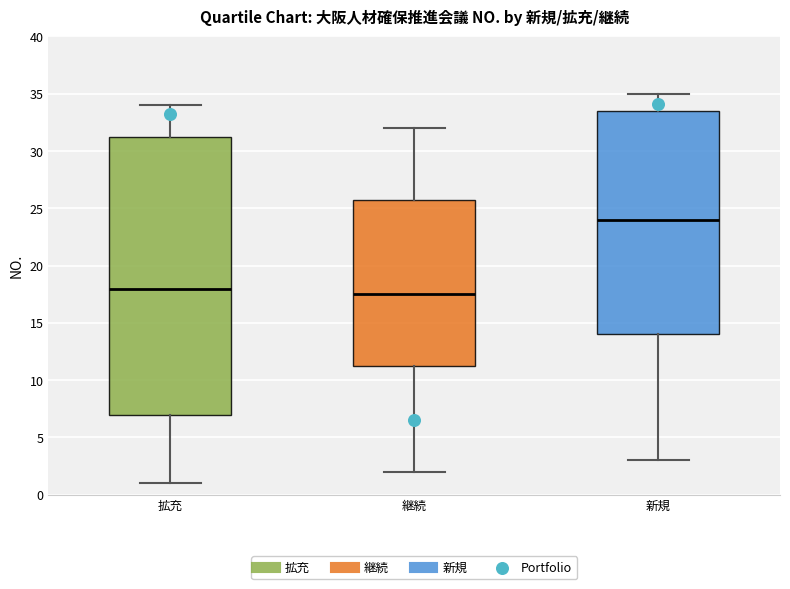

Where does the lower whisker of the box for 新規 end on the y-axis? The values are not printed on the chart, so give them approximately, as read against the axis.

3.0